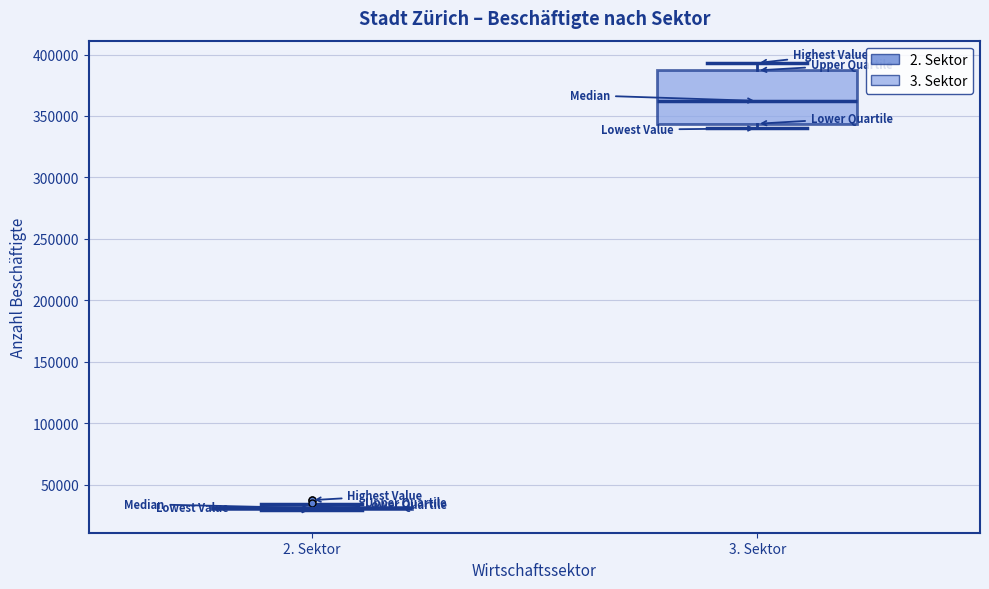

Which box is the tallest, from its lower edge to its upper edge?

3. Sektor